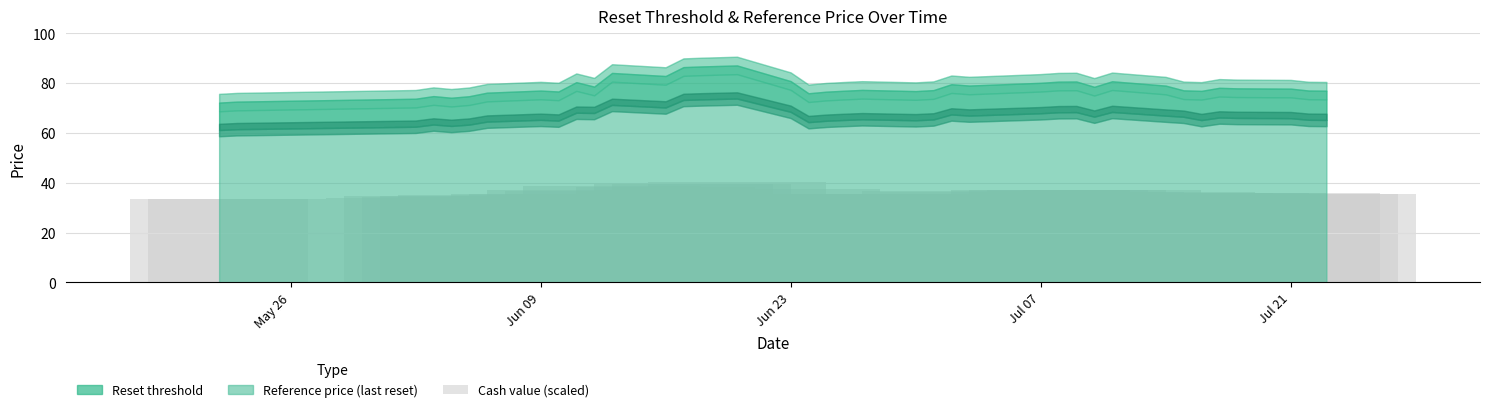

What is the greatest value displayed?

40.2